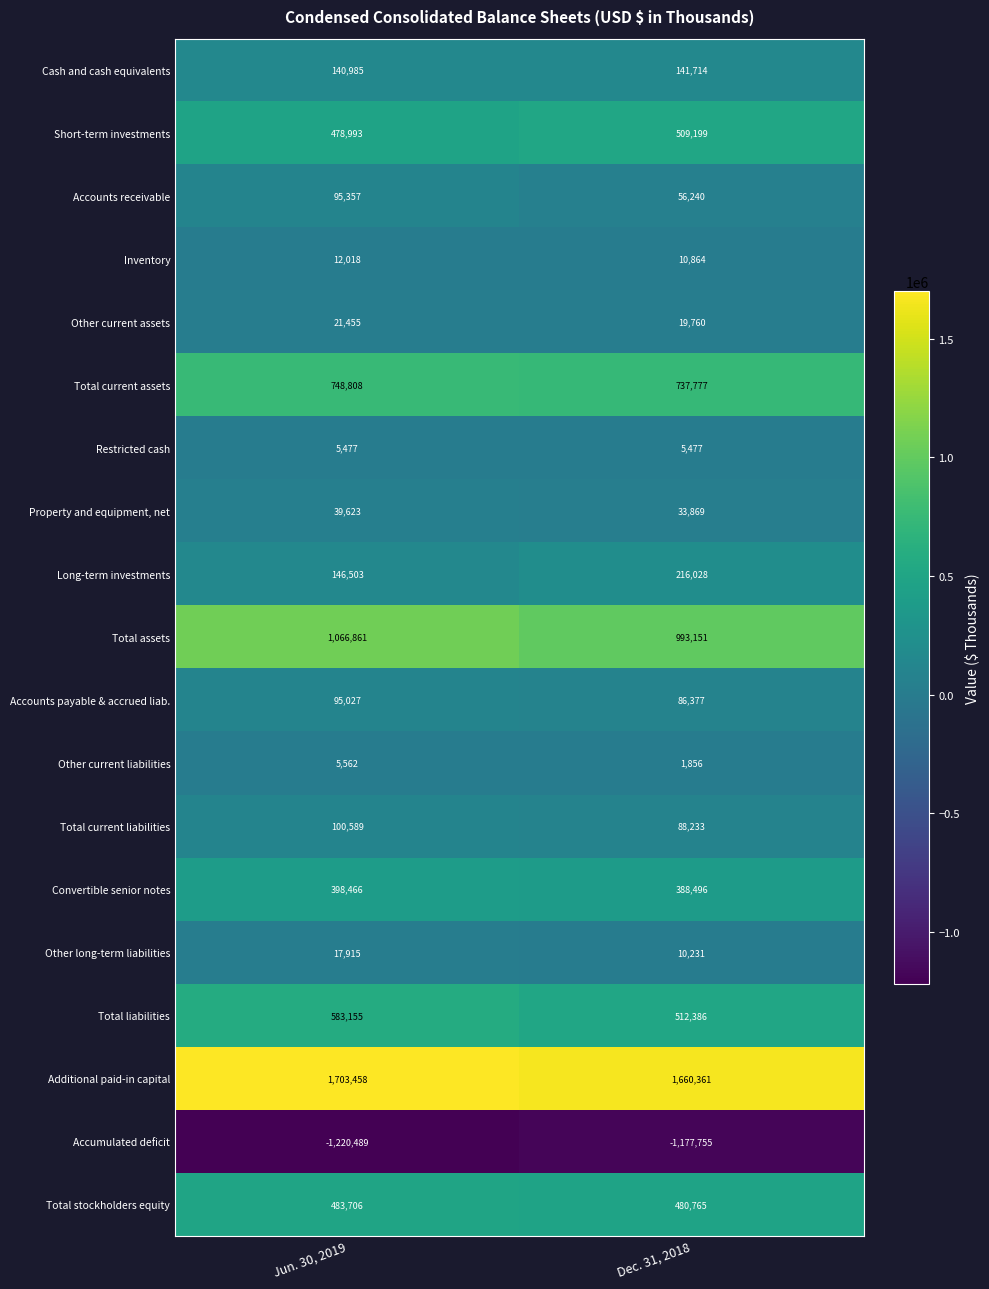

What is the smallest value displayed?

-1220489